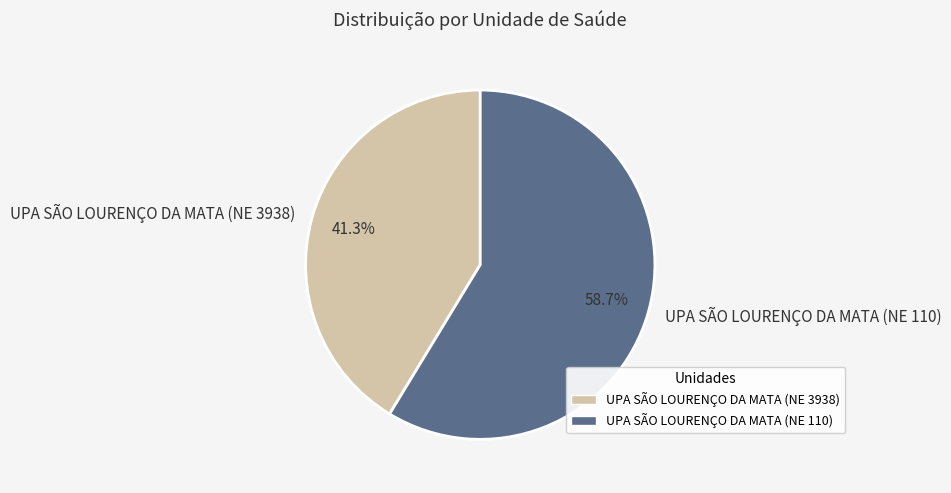

Do UPA SÃO LOURENÇO DA MATA (NE 3938) and UPA SÃO LOURENÇO DA MATA (NE 110) together represent more than half of the pie?

Yes